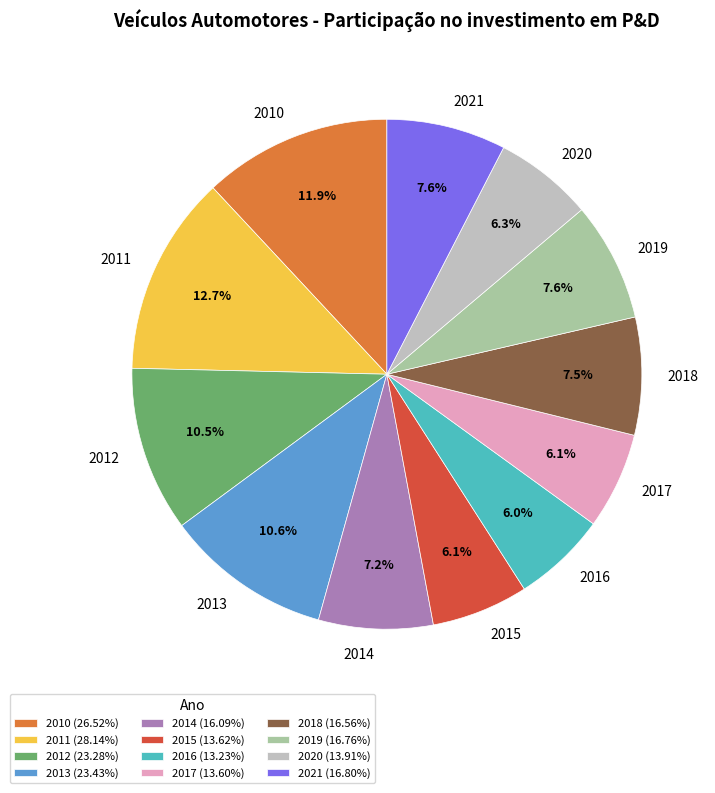

To the nearest percent, what is the average slice percentage?

8%